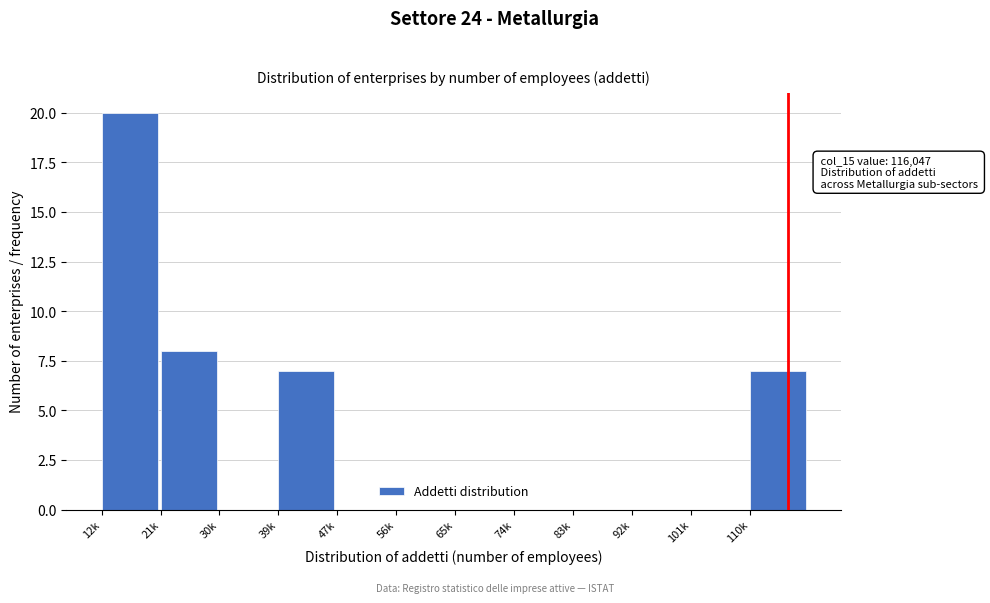

Reading left to right, what are all the values shown in this chart?

12k=20	21k=8	30k=0	39k=7	47k=0	56k=0	65k=0	74k=0	83k=0	92k=0	101k=0	110k=7